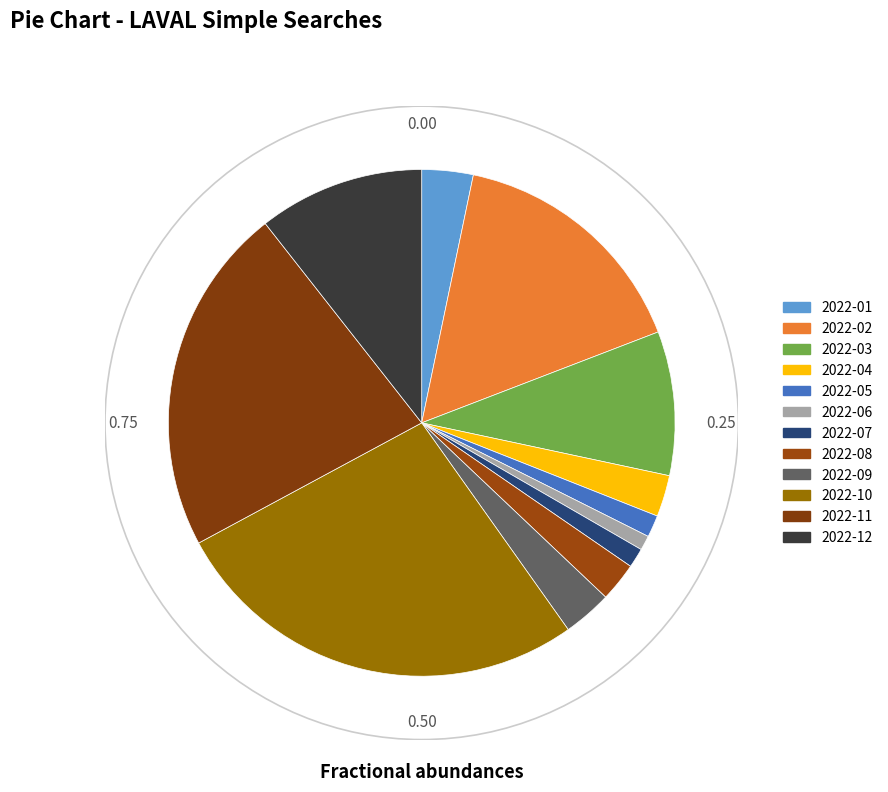

Is there a majority slice in this chart?

No